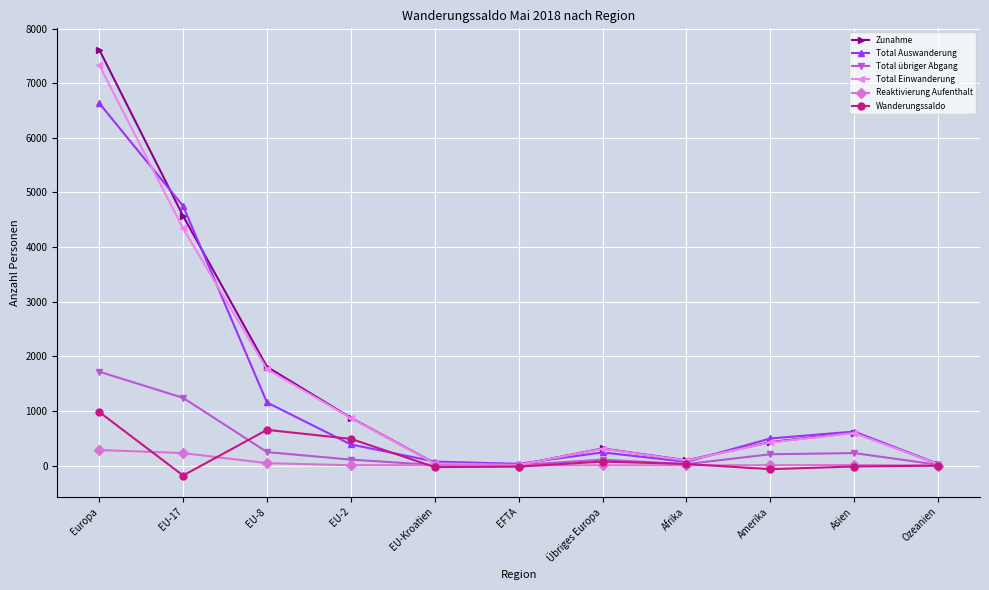

Where is the first local maximum for Total Einwanderung?

Übriges Europa